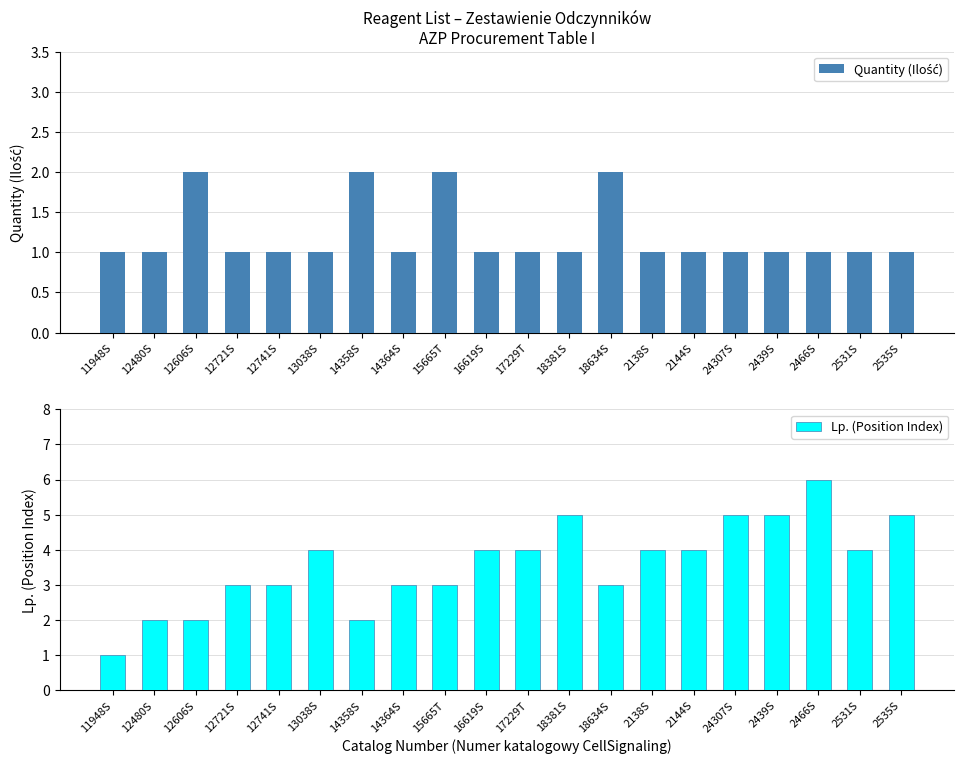

Is the value of Quantity (Ilość) at 2138S greater than the value of Lp. (Position Index) at 12721S?

No